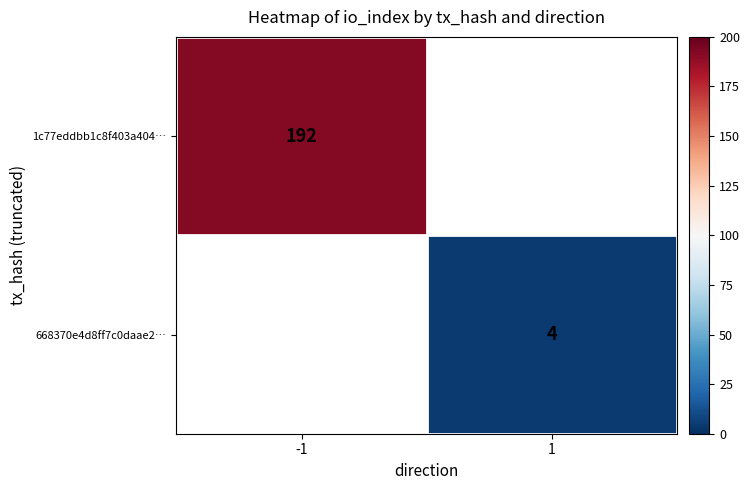

Is it true that 1c77eddbb1c8f403a404… equals 192 at -1?

True